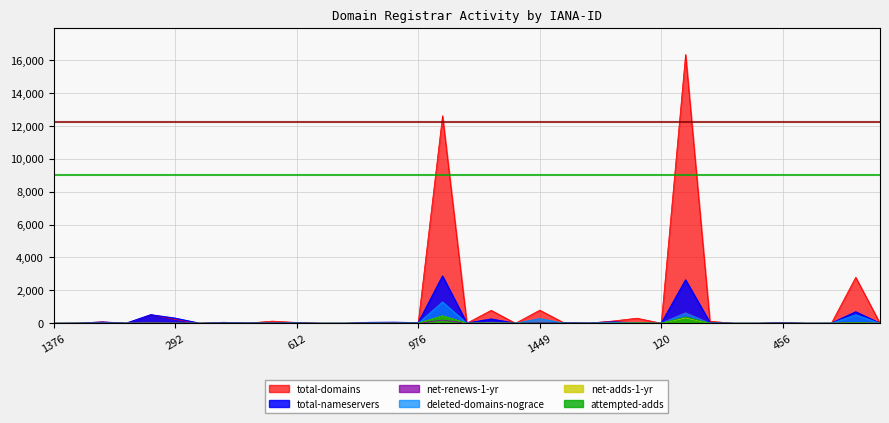

How many data points in total-domains are above 38?

17